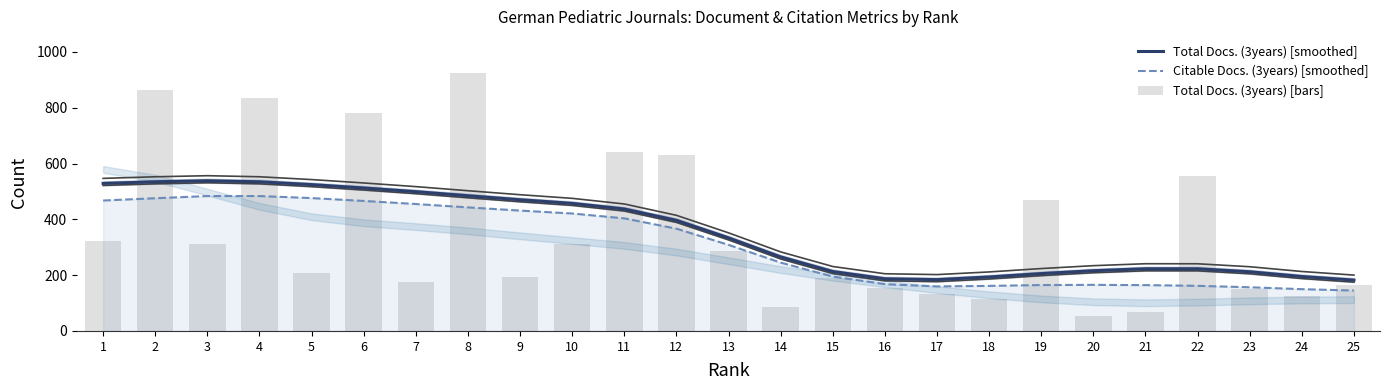

Reading left to right, transcribe all the data shown in this chart.

Total Docs. (3years) [smoothed]: 1=528.7	2=534.5	3=538.3	4=534.5	5=524.5	6=512.3	7=499.2	8=484.5	9=470.2	10=457.2	11=437.0	12=396.4	13=333.6	14=265.3	15=213.0	16=187.0	17=183.9	18=193.4	19=205.6	20=215.9	21=222.9	22=222.7	23=212.1	24=195.1	25=182.2
Citable Docs. (3years) [smoothed]: 1=467.4	2=475.6	3=483.4	4=483.4	5=476.1	6=465.9	7=454.9	8=442.8	9=431.3	10=420.9	11=403.5	12=366.5	13=308.5	14=244.8	15=194.9	16=167.6	17=159.6	18=161.4	19=164.5	20=165.2	21=164.2	22=161.7	23=156.5	24=149.7	25=144.8
Total Docs. (3years) [bars]: 1=322.0	2=862.0	3=313.0	4=836.0	5=207.0	6=782.0	7=177.0	8=925.0	9=195.0	10=311.0	11=643.0	12=632.0	13=285.0	14=85.0	15=189.0	16=154.0	17=132.0	18=113.0	19=470.0	20=54.0	21=67.0	22=555.0	23=152.0	24=125.0	25=164.0